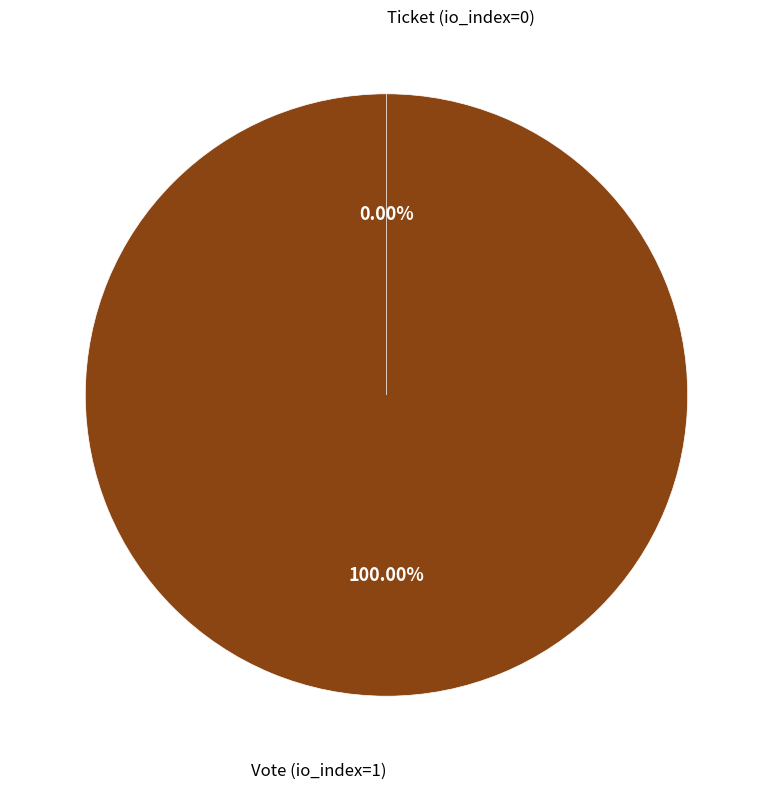

To the nearest percent, what is the difference between the Vote (io_index=1) and Ticket (io_index=0) slice percentages?

100%